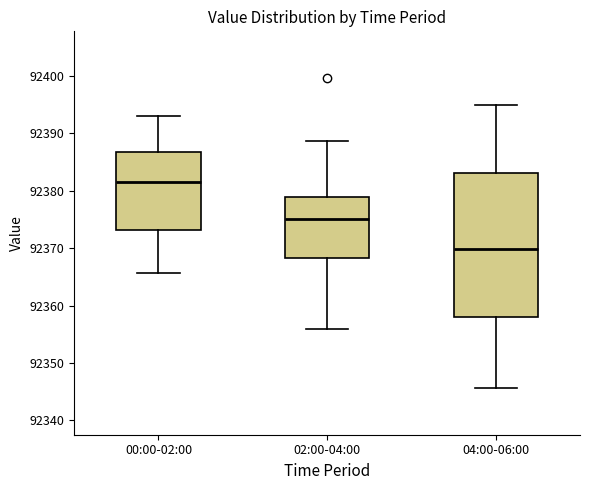

Reading left to right, read every box against the y-axis: the position of its median line, the range the box covers, and the ends of its whiskers. The values are not printed on the chart, so give them approximately, as read against the axis.

00:00-02:00: median 92382, box 92373 to 92387, whiskers 92366 to 92393
02:00-04:00: median 92375, box 92368 to 92379, whiskers 92356 to 92389
04:00-06:00: median 92370, box 92358 to 92383, whiskers 92346 to 92395